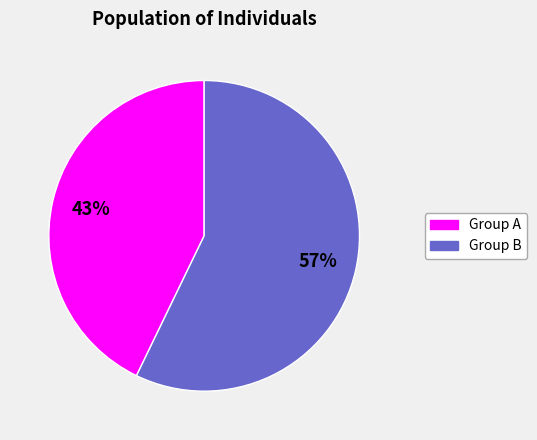

Do Group A and Group B together represent more than half of the pie?

Yes